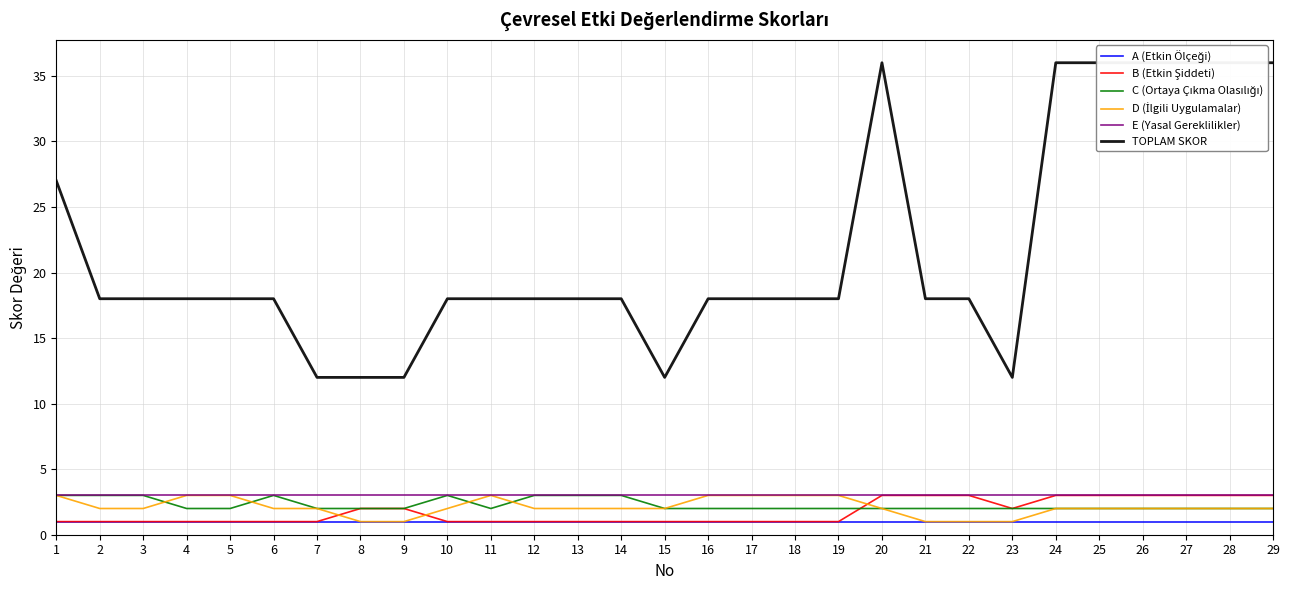

What is the sum of the C (Ortaya Çıkma Olasılığı) values at 2 and 10?

6